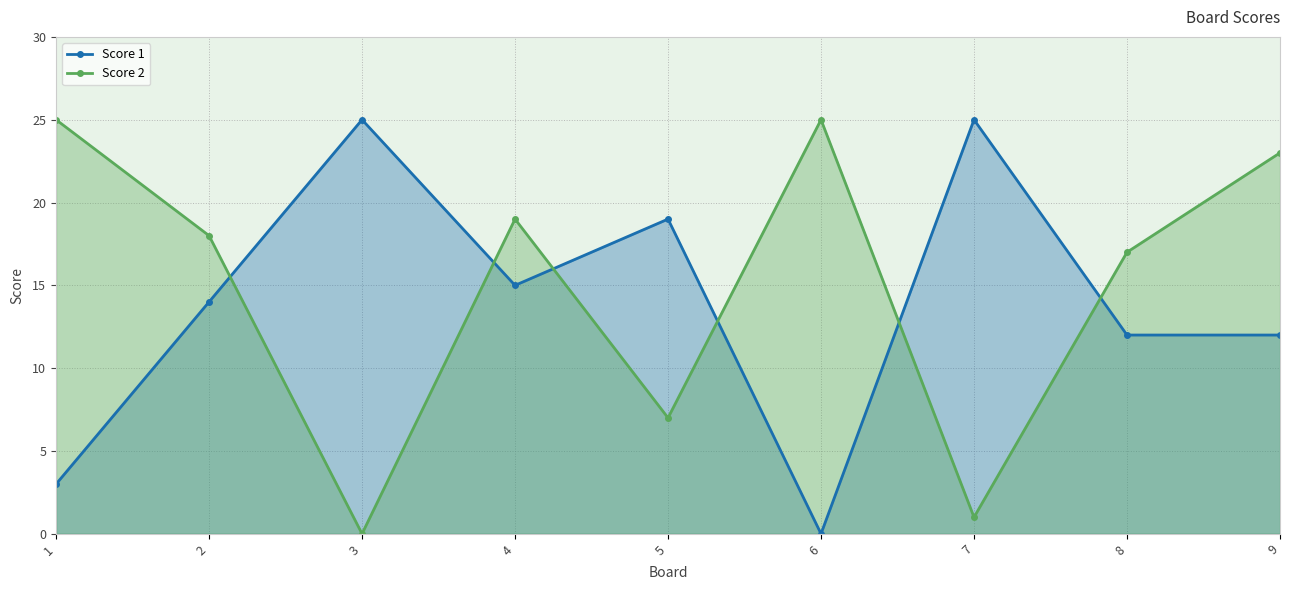

Rank the series by their maximum value, from highest to lowest.

Score 1, Score 2